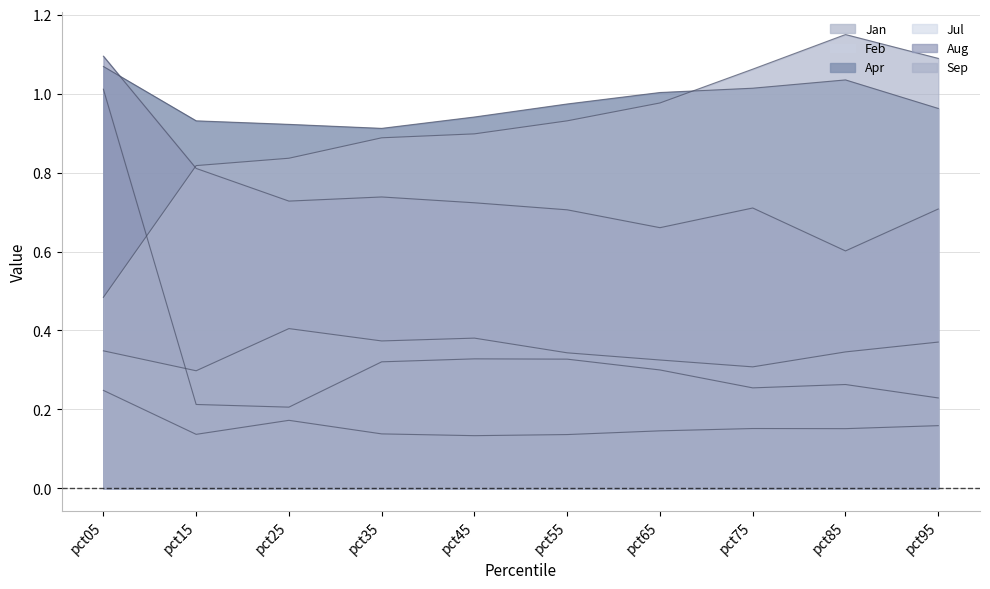

True or false: Aug and Feb intersect in this chart.

False